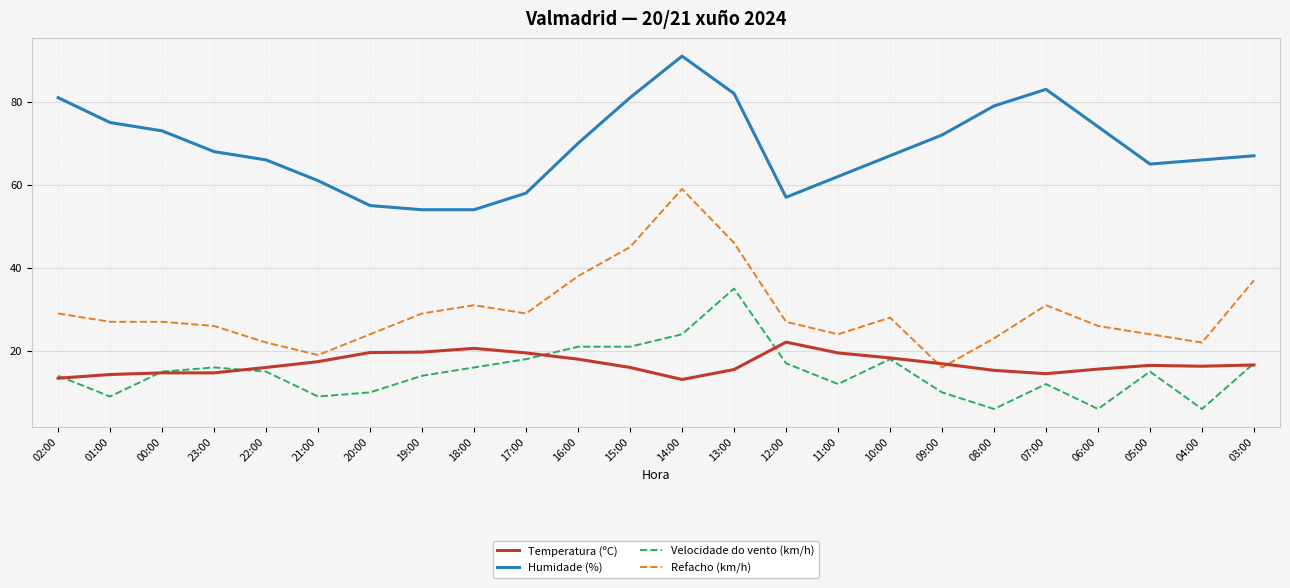

What is the highest value of the Humidade (%) series?

91.0